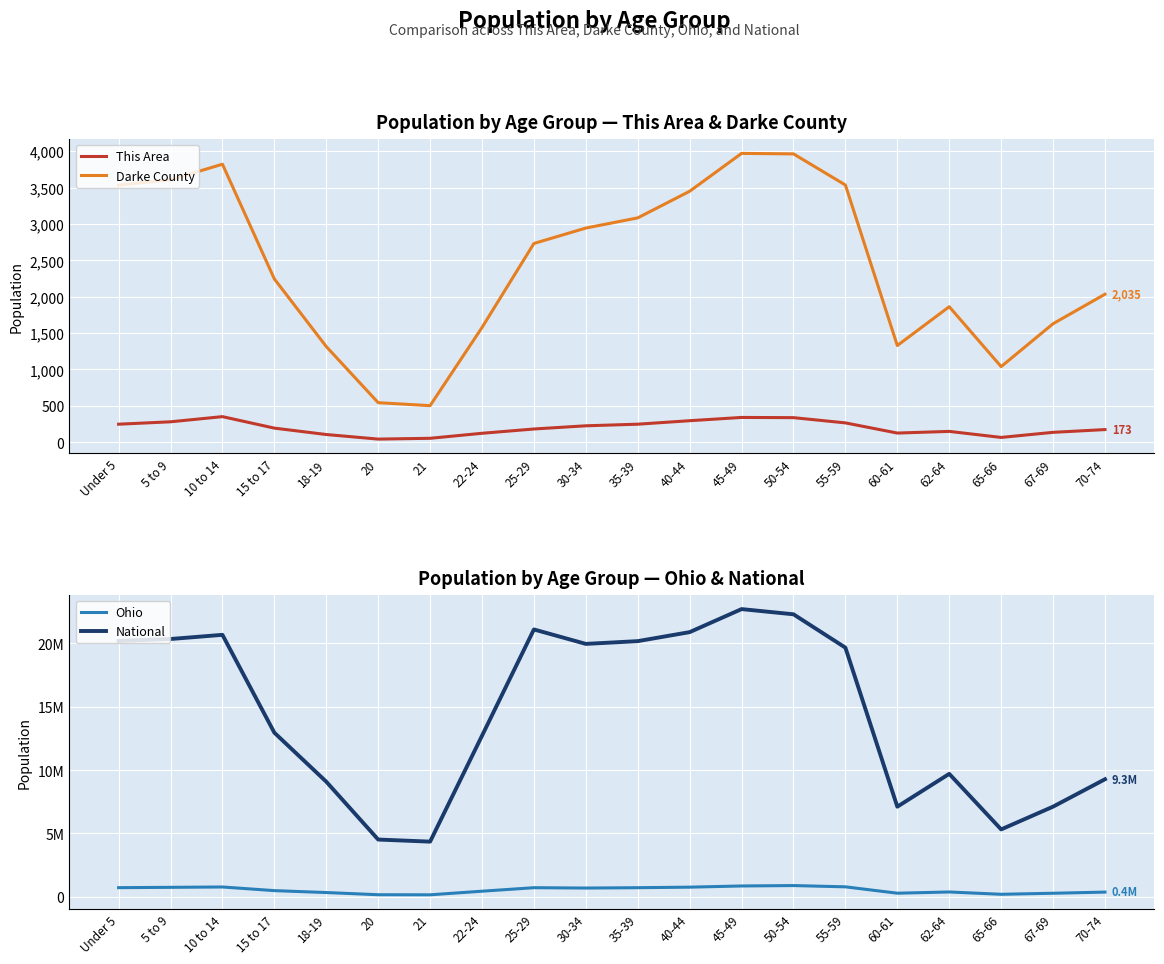

At which label does National first exceed 19664805?

Under 5